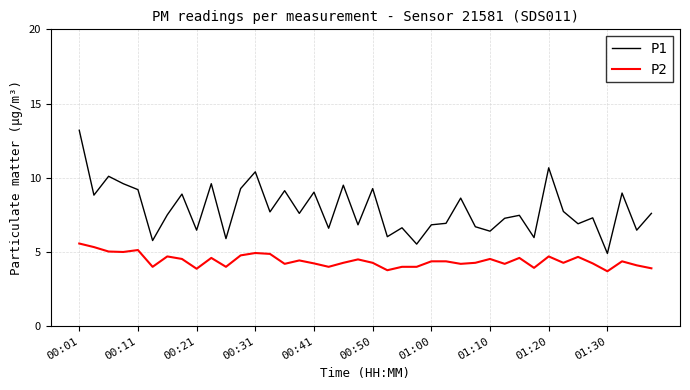

List the series in order of their peak value, lowest first.

P2, P1